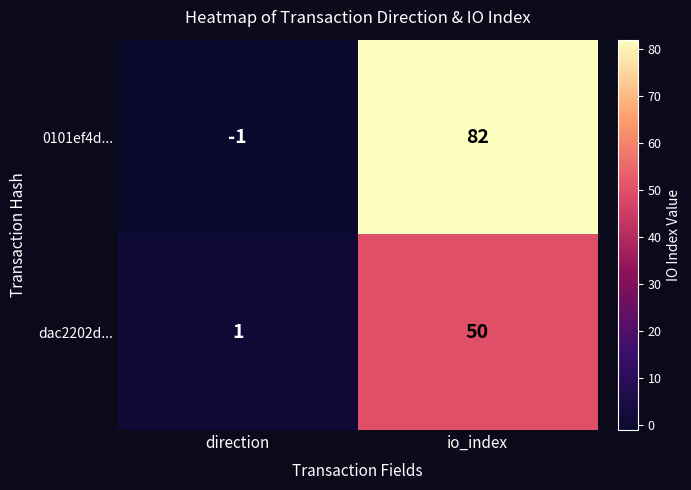

At which category is the sum across all series the highest?

io_index